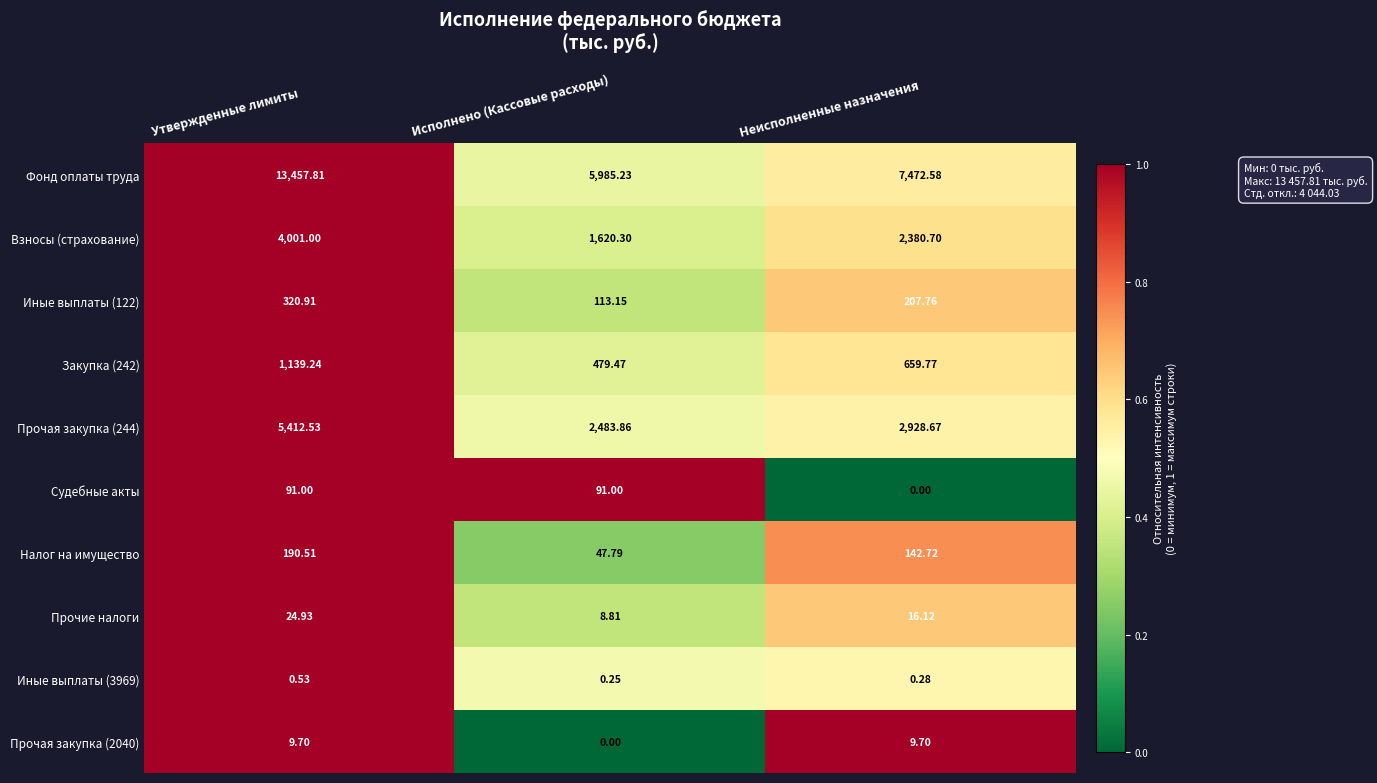

How many categories are shown in the chart?

3